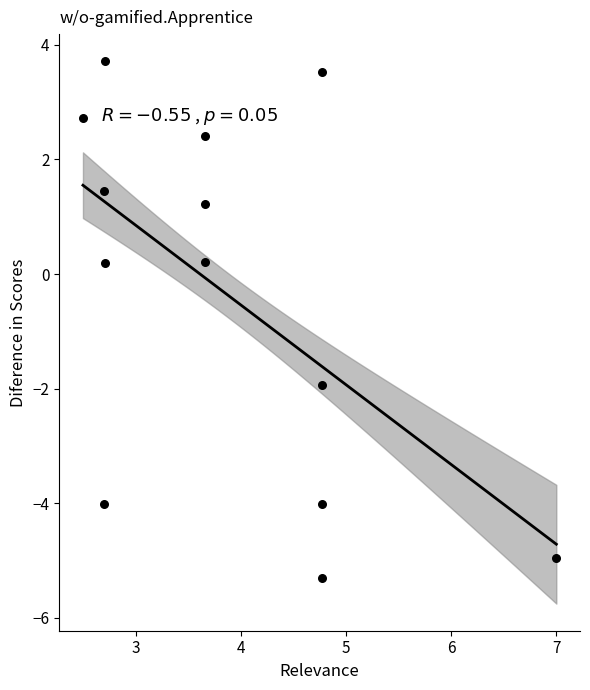

What is the range of X values (max minus min)?

4.5